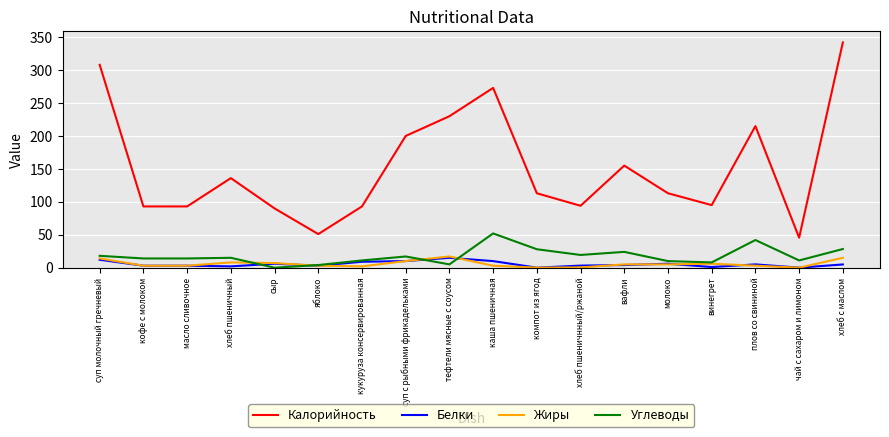

Is it true that Калорийность equals 208.1 at хлеб пшеничный?

False